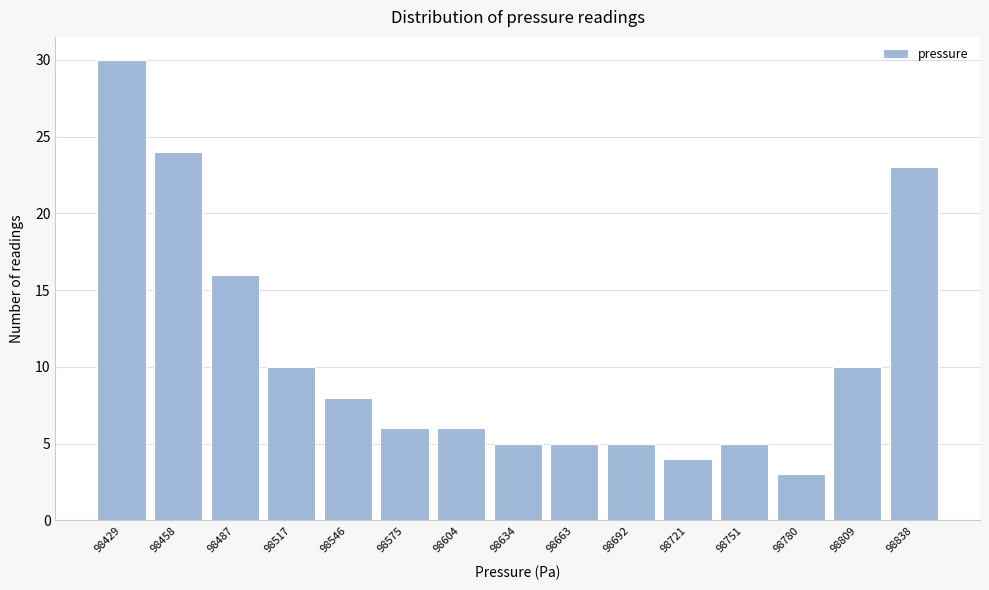

Reading left to right, extract all data points from this chart.

98429=30	98458=24	98487=16	98517=10	98546=8	98575=6	98604=6	98634=5	98663=5	98692=5	98721=4	98751=5	98780=3	98809=10	98838=23